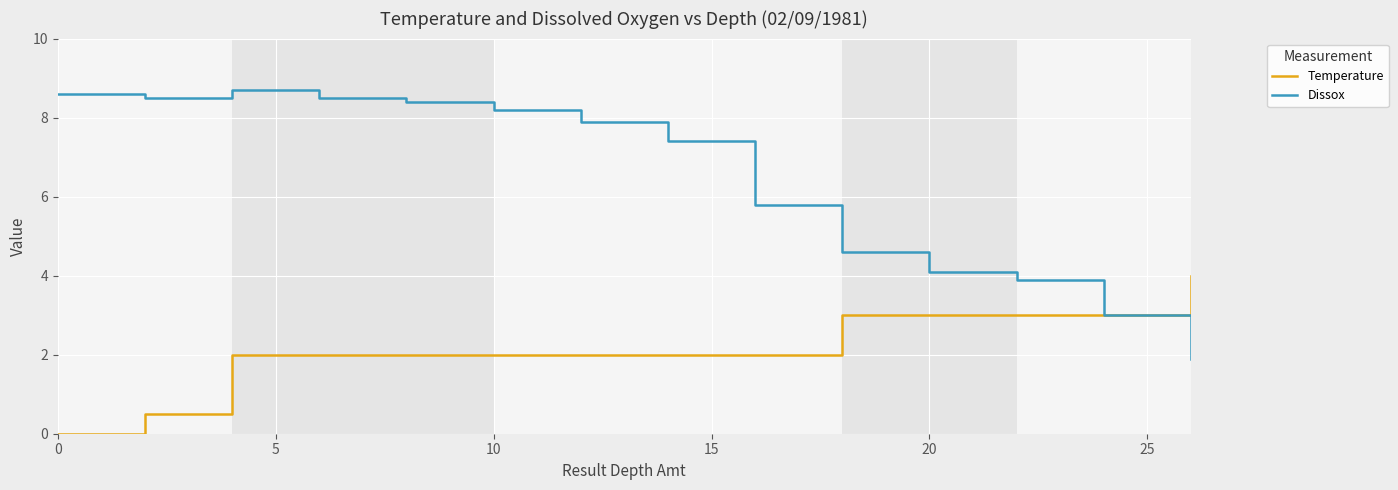

Which series has the largest total across all categories?

Dissox